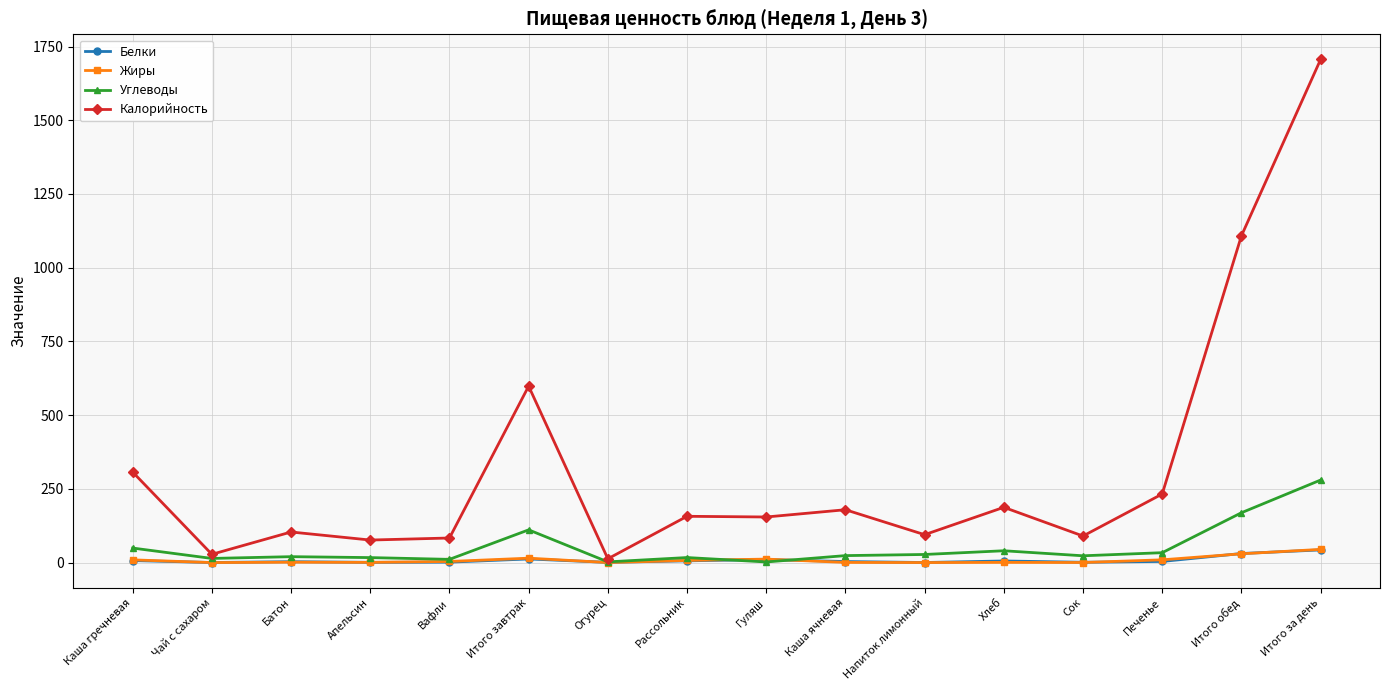

Which category has the highest value across all series?

Итого за день